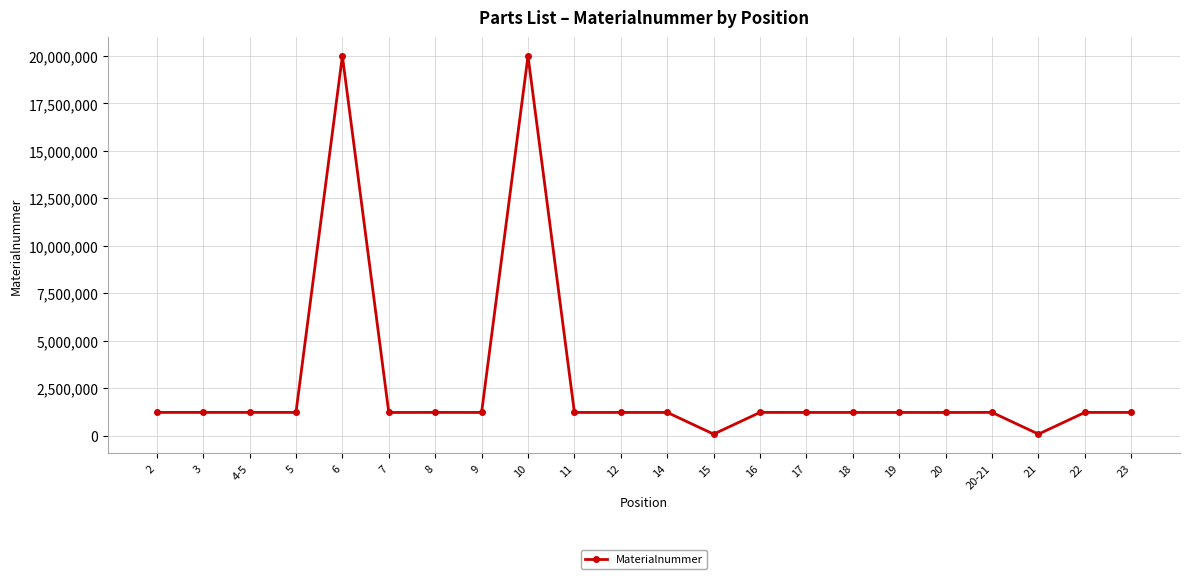

The value at 23 is 1223535. True or false?

True